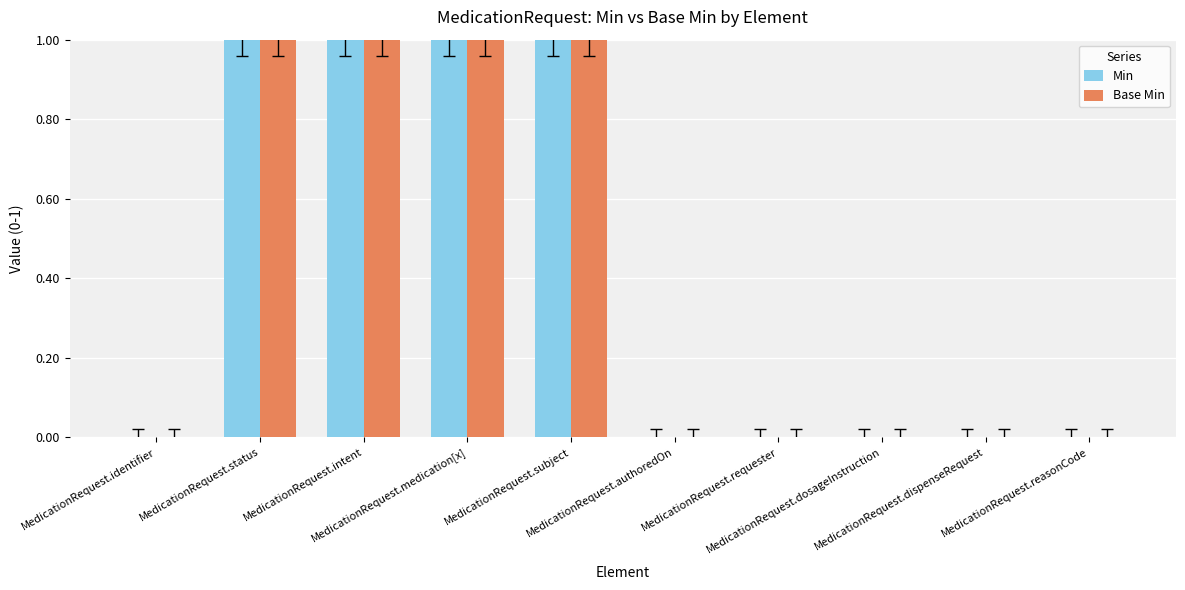

Reading left to right, what are all the values shown in this chart?

Min: 0	1	1	1	1	0	0	0	0	0
Base Min: 0	1	1	1	1	0	0	0	0	0